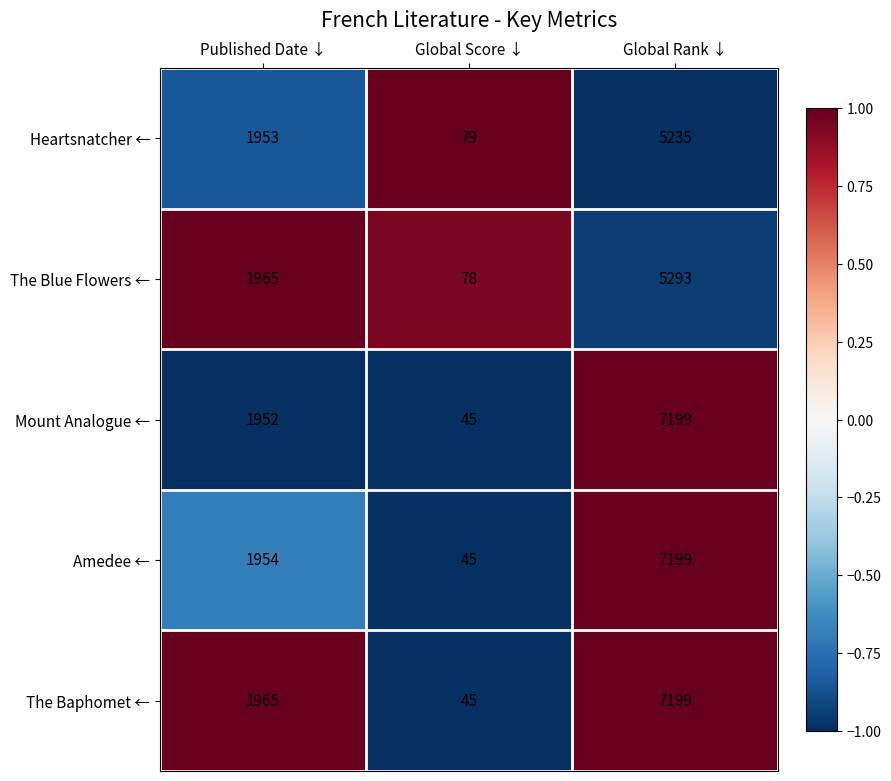

Which series has the largest total across all categories?

The Baphomet ←